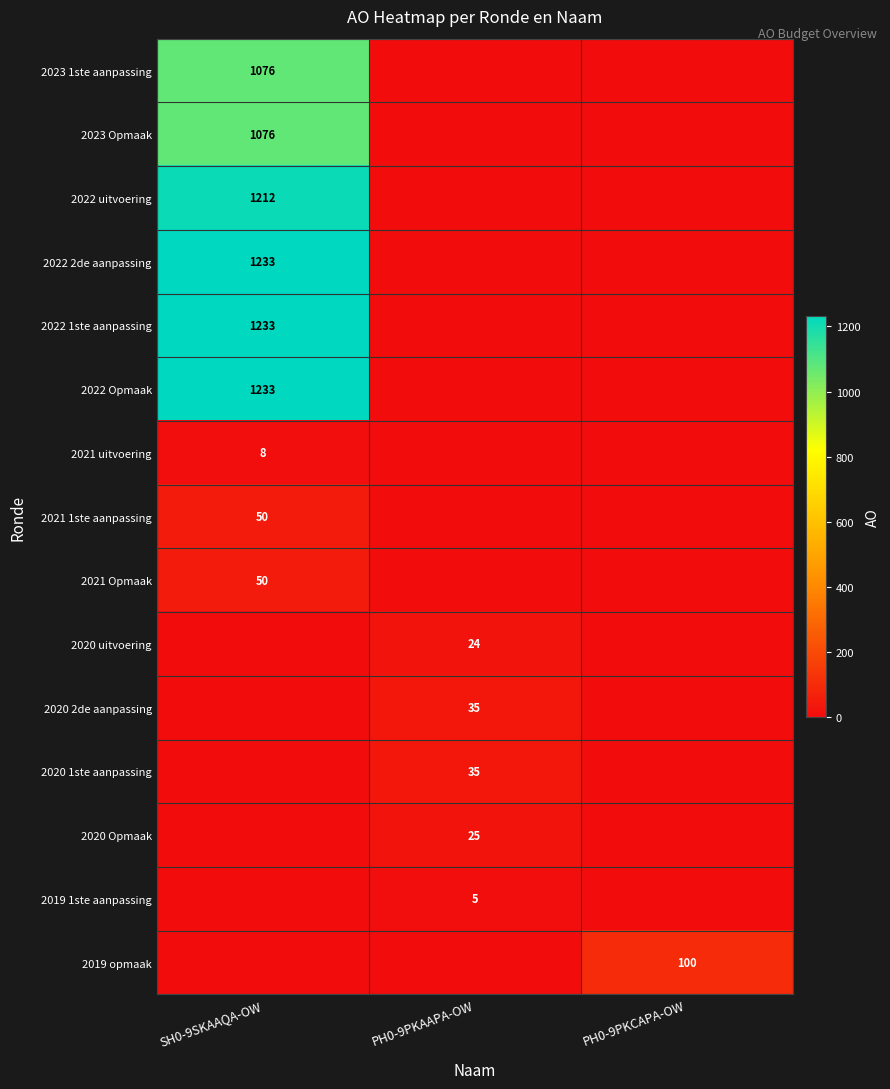

True or false: 2022 1ste aanpassing has a value of 1233 at SH0-9SKAAQA-OW.

True